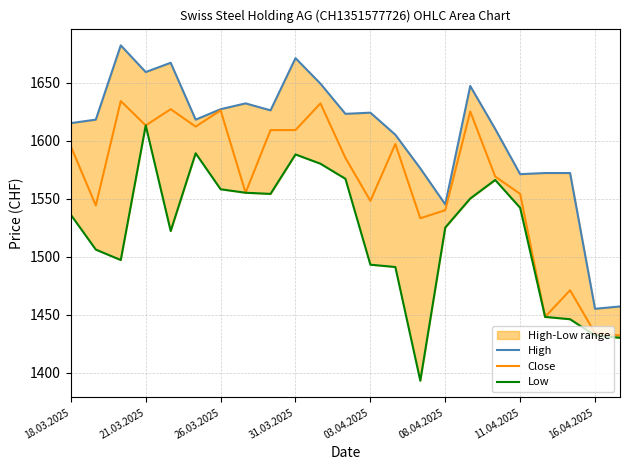

What is the lowest value of the Close series?

1432